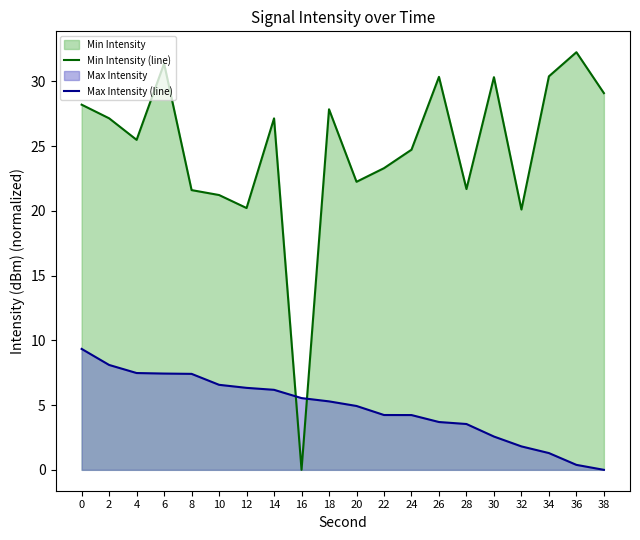

What is the spread (max minus min) of values at 2?

19.0